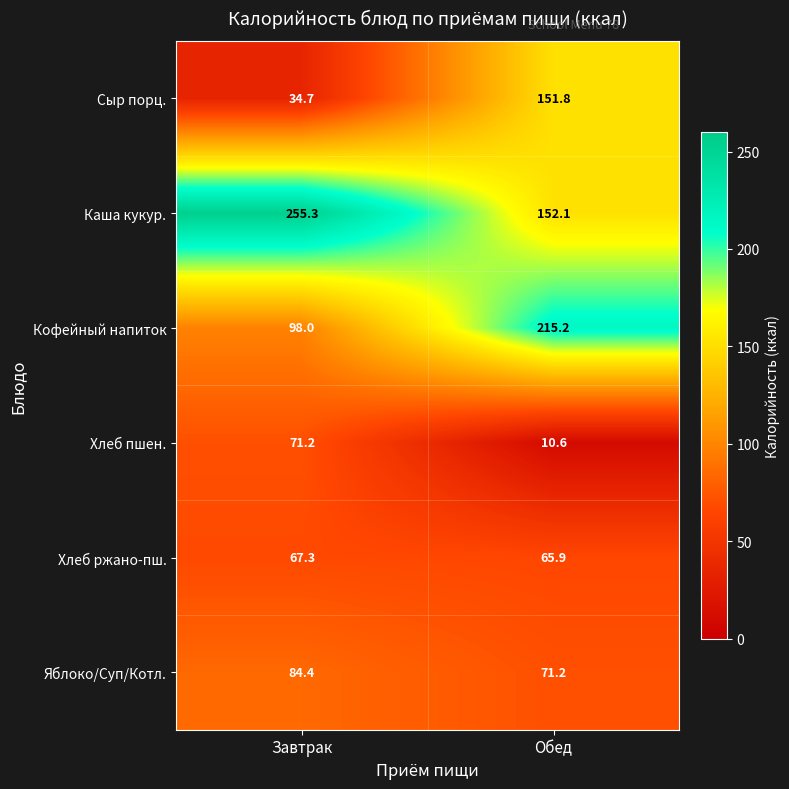

What is the total value across all series at Завтрак?

610.9